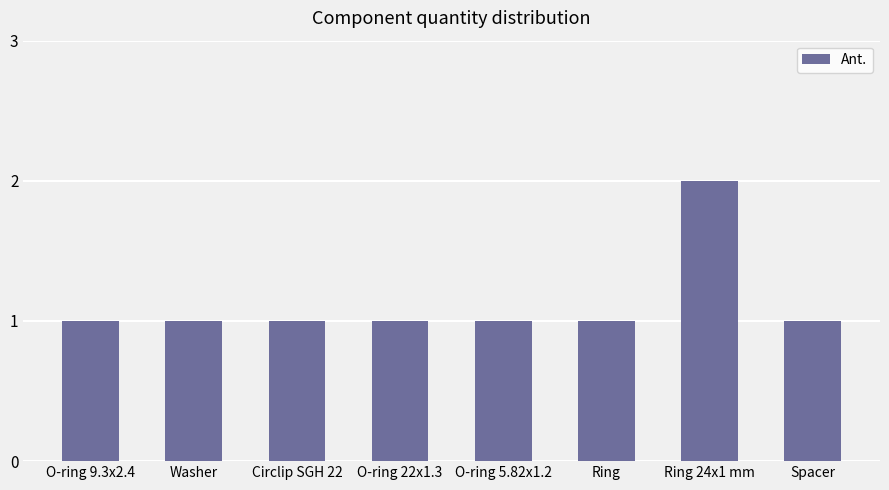

Is it true that the value at O-ring 9.3x2.4 is 1?

True